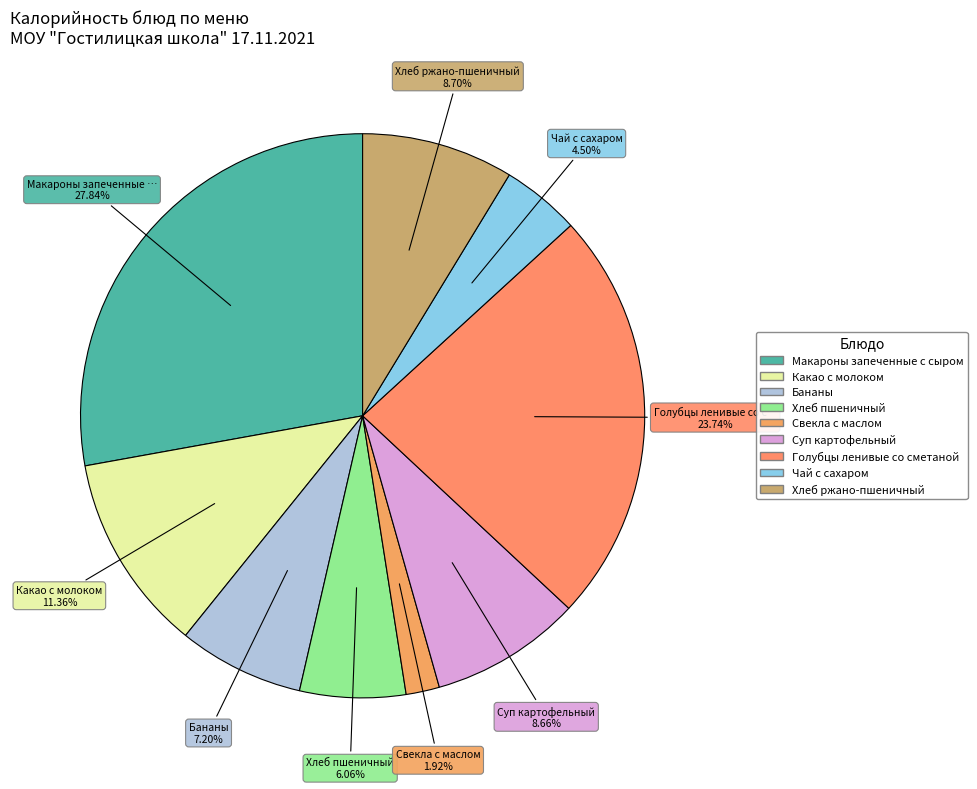

To the nearest percent, what is the average slice percentage?

11%